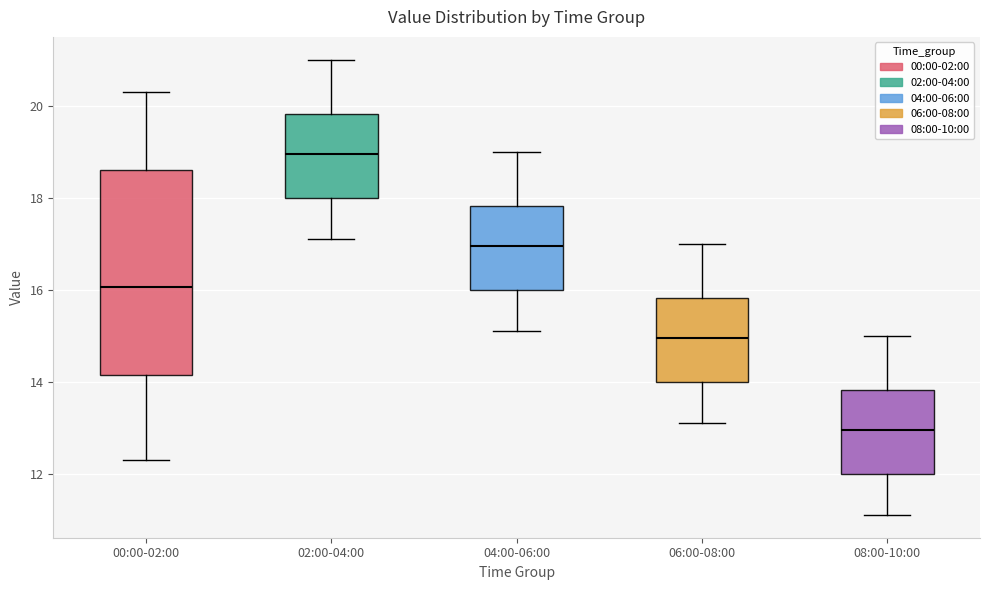

Reading left to right, read every box against the y-axis: the position of its median line, the range the box covers, and the ends of its whiskers. The values are not printed on the chart, so give them approximately, as read against the axis.

00:00-02:00: median 16.0, box 14.2 to 18.6, whiskers 12.4 to 20.4
02:00-04:00: median 19.0, box 18.0 to 19.8, whiskers 17.2 to 21.0
04:00-06:00: median 17.0, box 16.0 to 17.8, whiskers 15.2 to 19.0
06:00-08:00: median 15.0, box 14.0 to 15.8, whiskers 13.2 to 17.0
08:00-10:00: median 13.0, box 12.0 to 13.8, whiskers 11.2 to 15.0